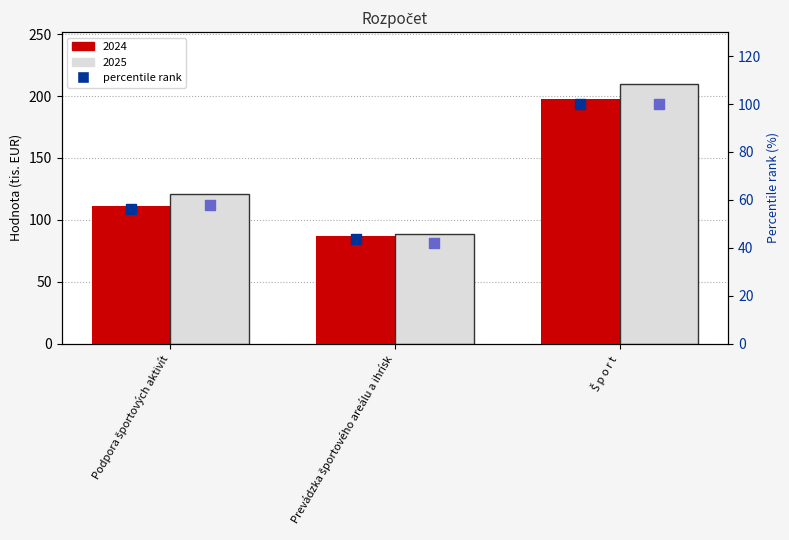

Which series has the largest total across all categories?

percentile rank (2024)